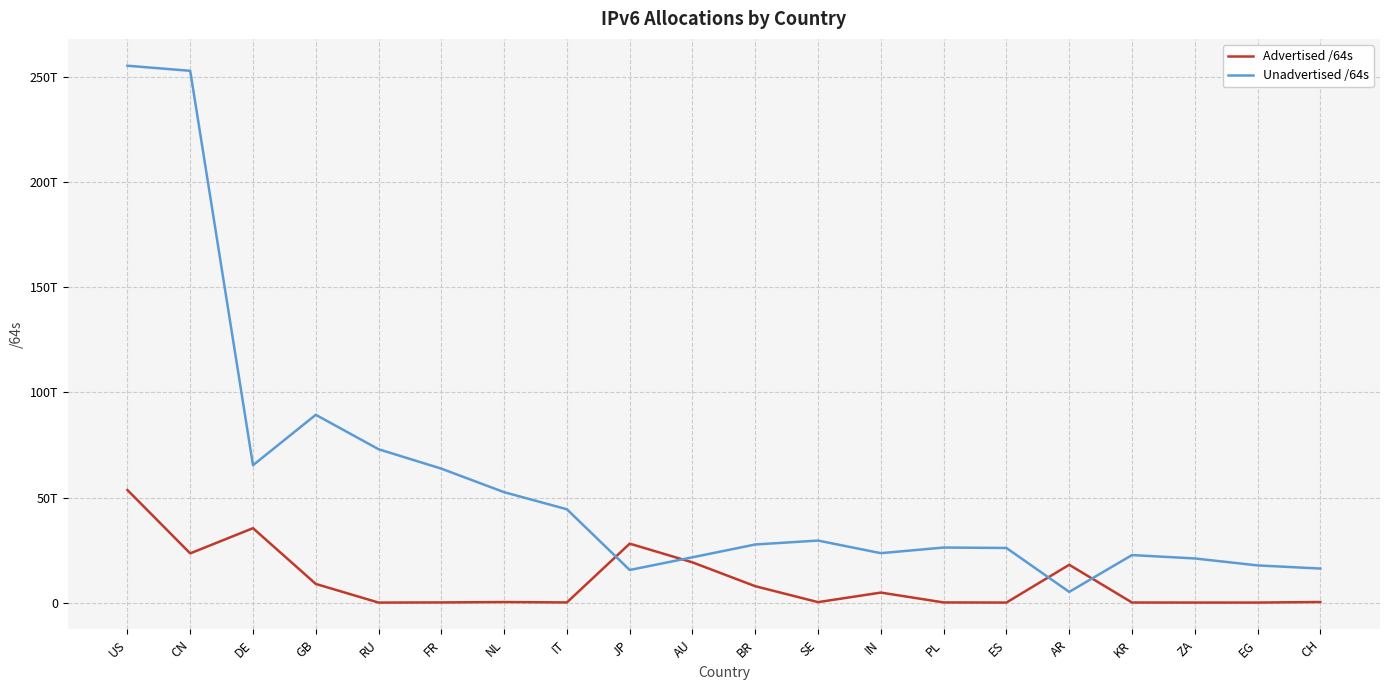

Where is Advertised /64s nearest to the value 26787422142464?

JP